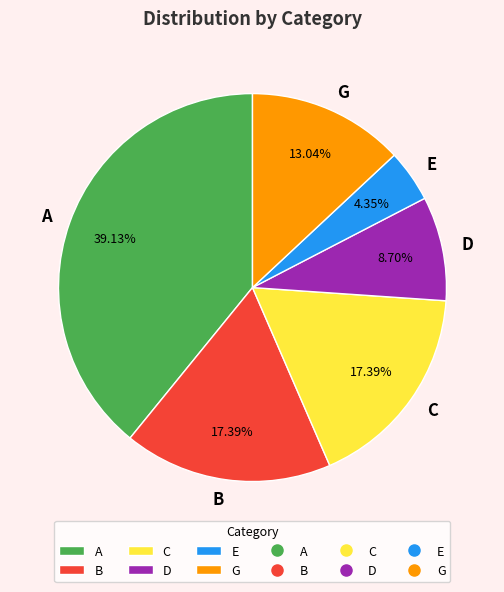

True or false: C accounts for 17% of the total.

True